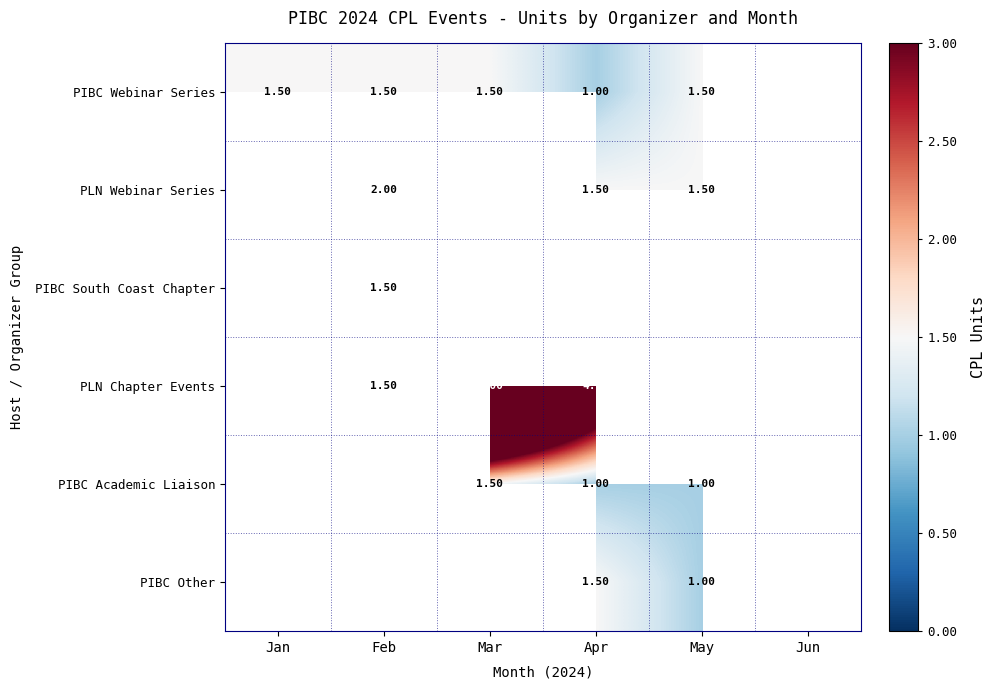

How many positive values does the PIBC Other series have?

2